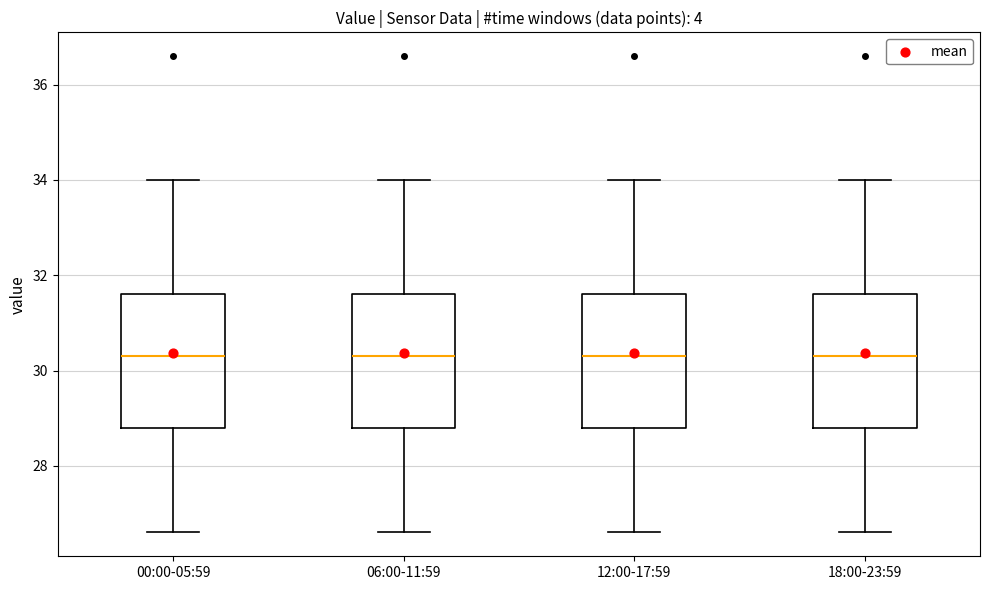

Reading left to right, read every box against the y-axis: the position of its median line, the range the box covers, and the ends of its whiskers. The values are not printed on the chart, so give them approximately, as read against the axis.

00:00-05:59: median 30.4, box 28.8 to 31.6, whiskers 26.6 to 34.0
06:00-11:59: median 30.4, box 28.8 to 31.6, whiskers 26.6 to 34.0
12:00-17:59: median 30.4, box 28.8 to 31.6, whiskers 26.6 to 34.0
18:00-23:59: median 30.4, box 28.8 to 31.6, whiskers 26.6 to 34.0